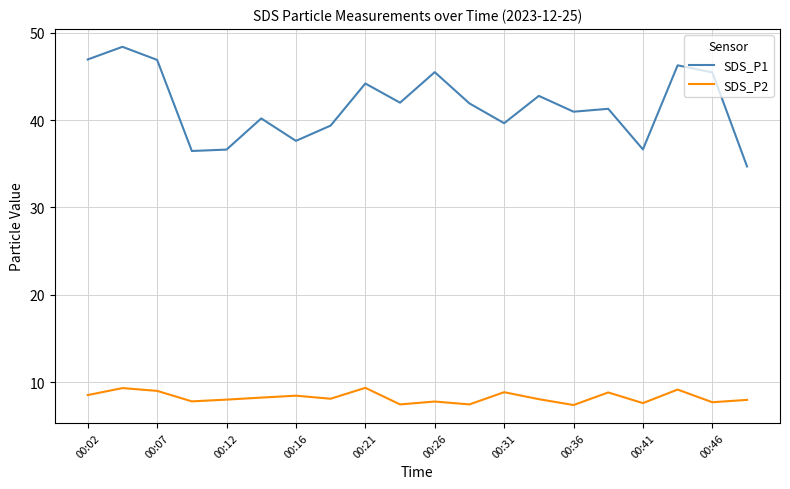

Which series has the largest range (max minus min)?

SDS_P1